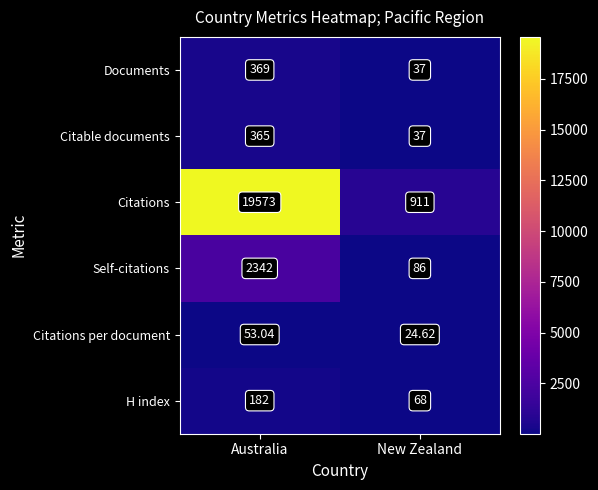

What is the difference between the highest and lowest values at New Zealand?

886.4